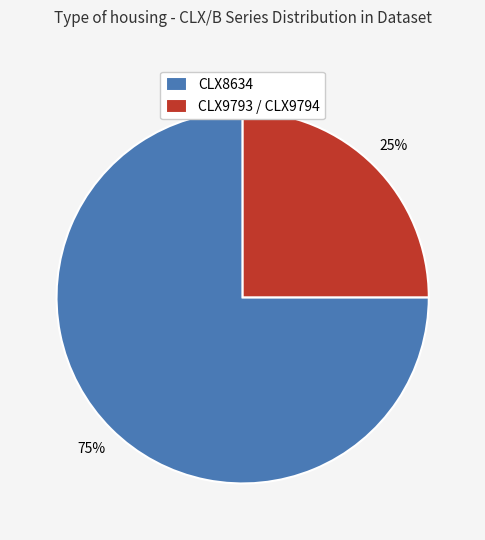

Do CLX8634 and CLX9793 / CLX9794 together represent more than half of the pie?

Yes